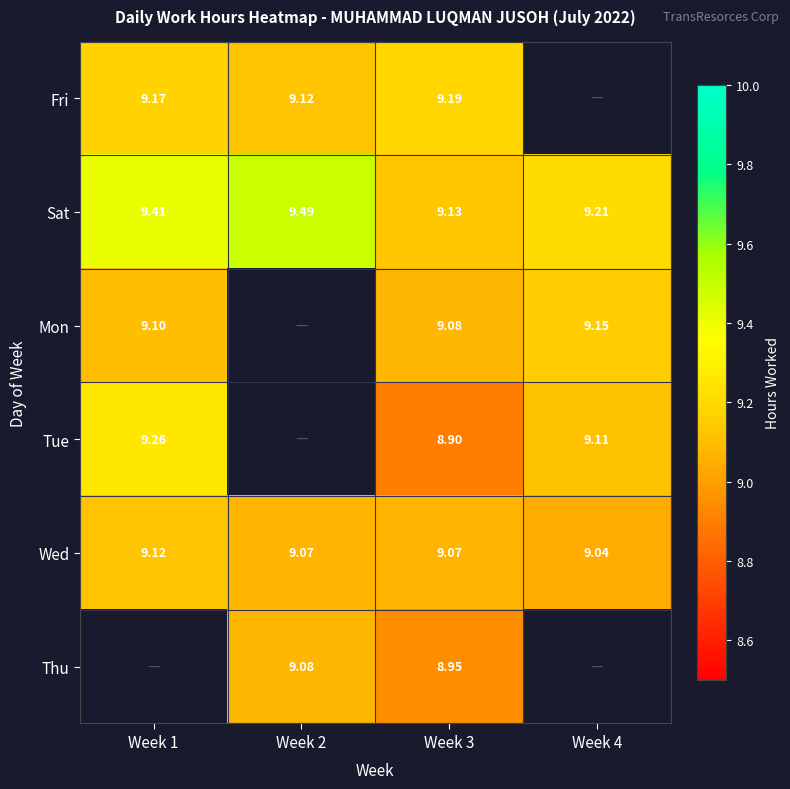

The Fri series shows 12.2 at Week 3. True or false?

False